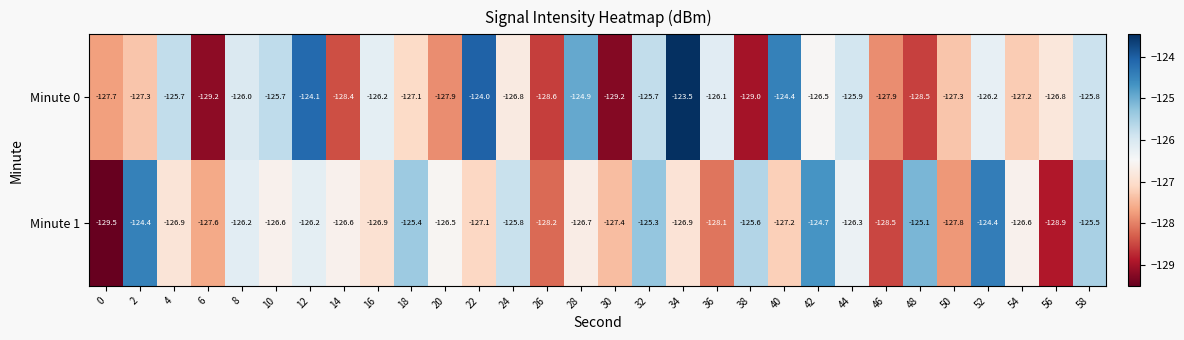

The value of Minute 0 at 50 is -171.5. True or false?

False